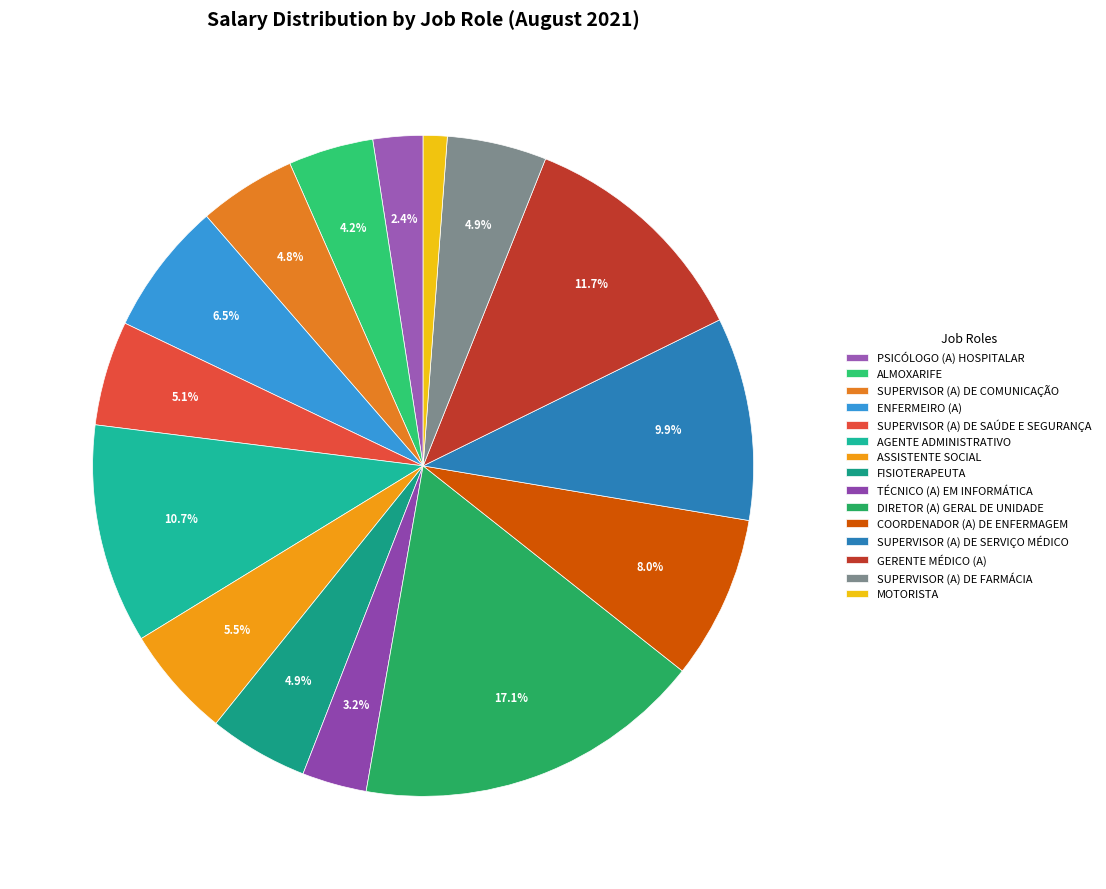

Rank the categories by value from highest to lowest.

DIRETOR (A) GERAL DE UNIDADE, GERENTE MÉDICO (A), AGENTE ADMINISTRATIVO, SUPERVISOR (A) DE SERVIÇO MÉDICO, COORDENADOR (A) DE ENFERMAGEM, ENFERMEIRO (A), ASSISTENTE SOCIAL, SUPERVISOR (A) DE SAÚDE E SEGURANÇA, SUPERVISOR (A) DE FARMÁCIA, FISIOTERAPEUTA, SUPERVISOR (A) DE COMUNICAÇÃO, ALMOXARIFE, TÉCNICO (A) EM INFORMÁTICA, PSICÓLOGO (A) HOSPITALAR, MOTORISTA